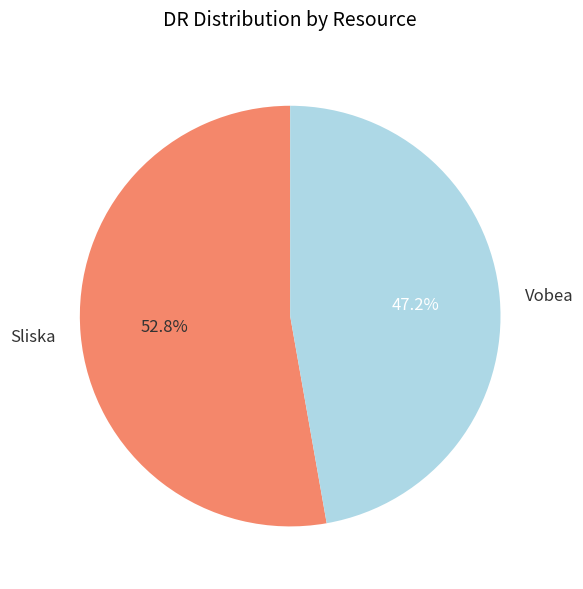

True or false: Vobea accounts for 47% of the total.

True